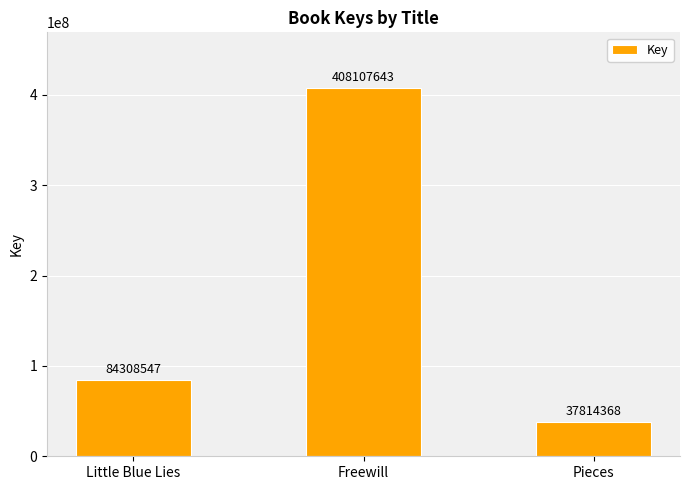

What is the smallest value displayed?

37814368